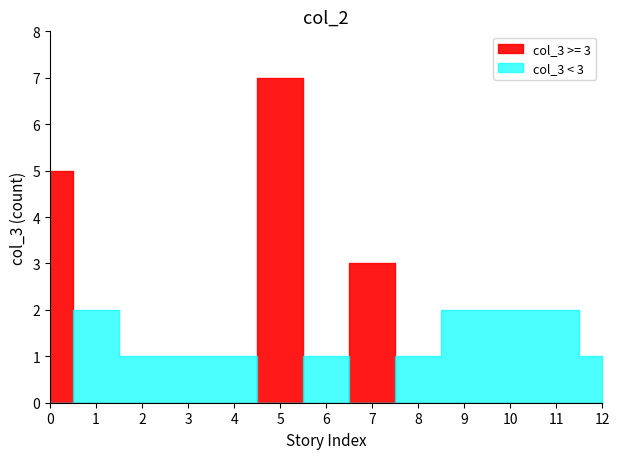

What is the smallest value displayed?

1